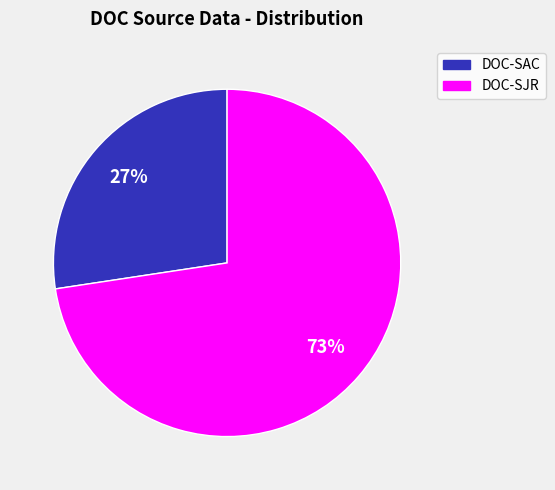

To the nearest percent, what is the average slice percentage?

50%